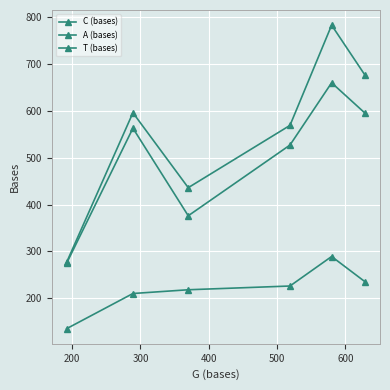

True or false: A (bases) and T (bases) cross at least once.

False